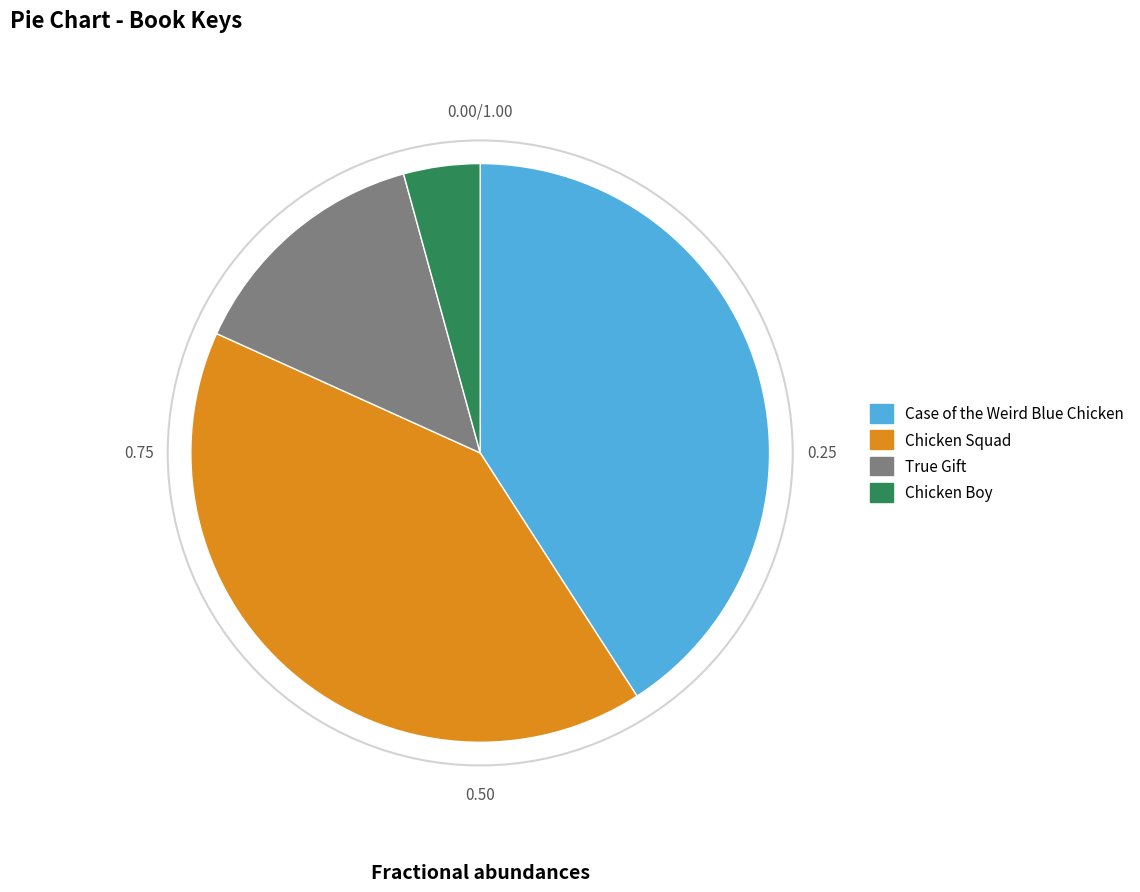

Is the sum of Chicken Boy and Case of the Weird Blue Chicken greater than half?

No